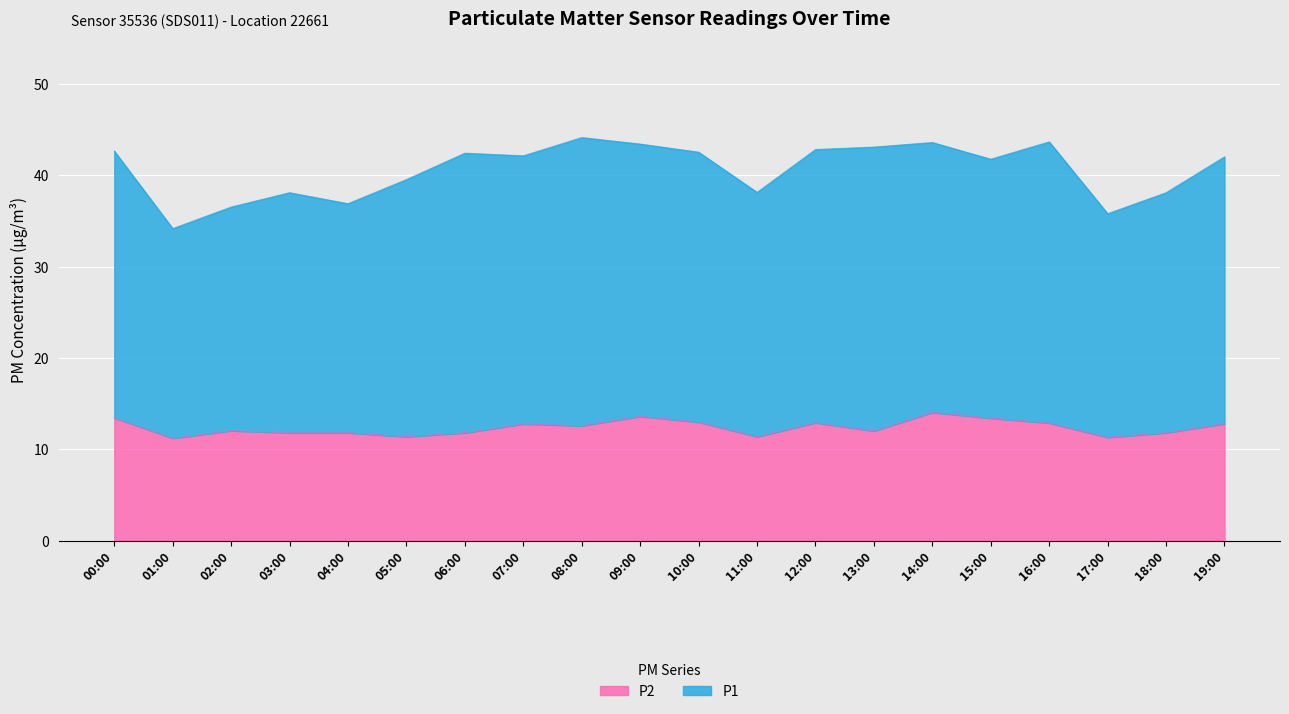

What is the maximum value shown in the chart?

14.0